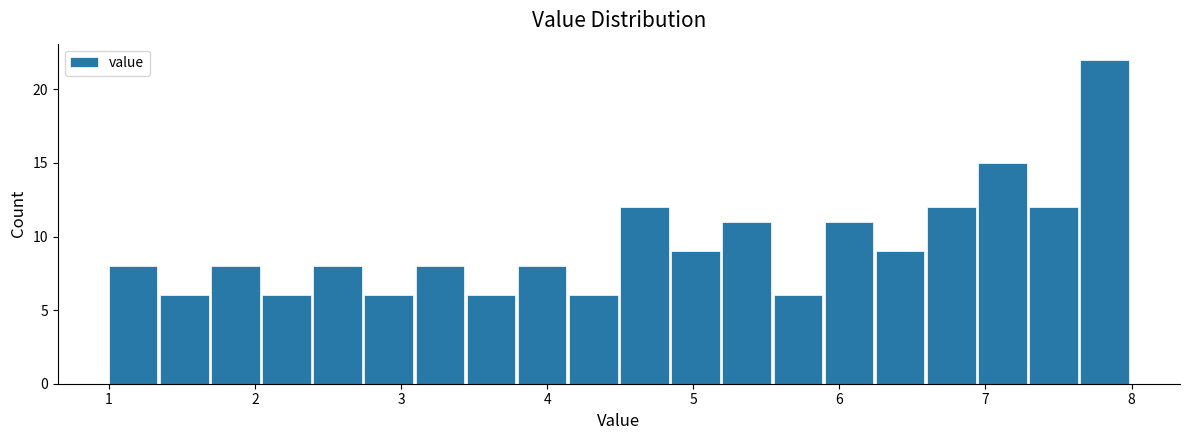

Around what value on the x-axis is the tallest bar? Give the approximate position of its centre, as read against the axis.

7.8